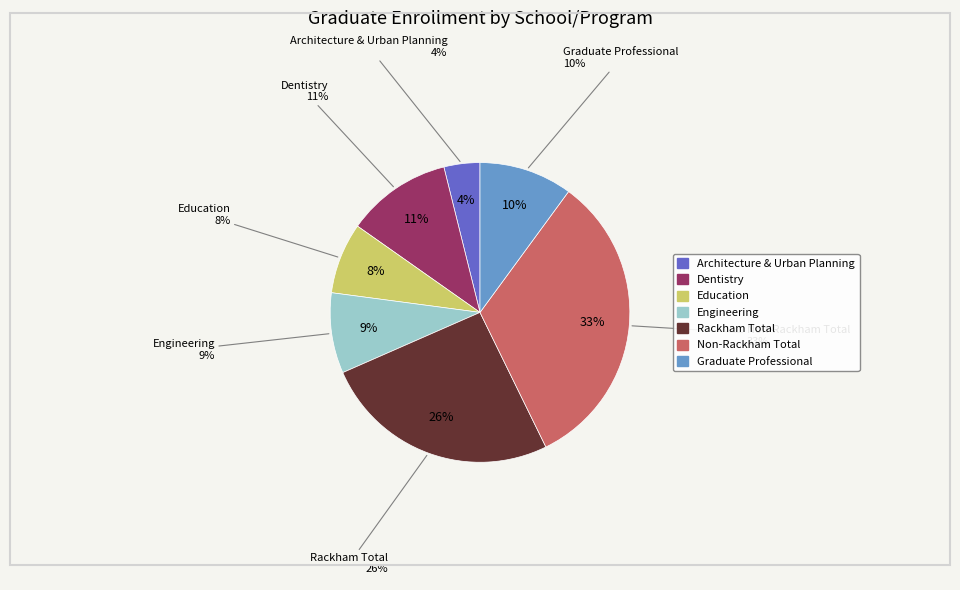

What is the largest slice in the pie chart?

Non-Rackham Total